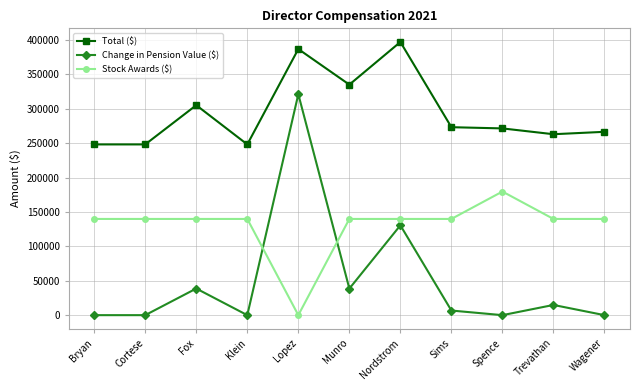

What is the label of the 5th point from the left?

Lopez